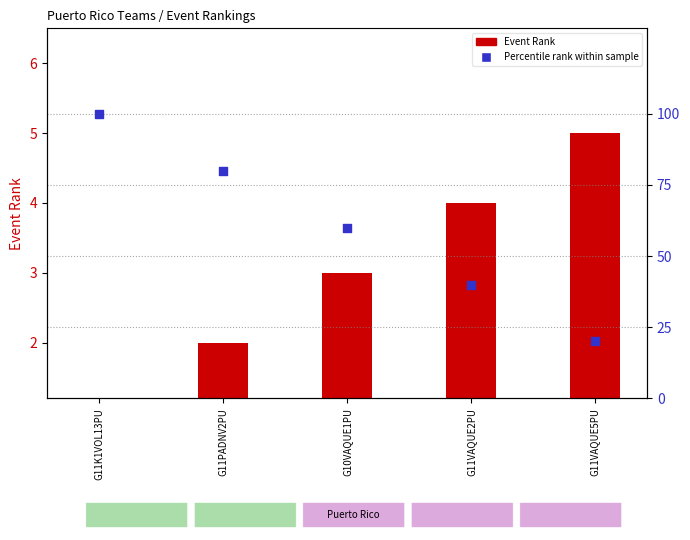

What are all the series names shown in the legend?

Event Rank, Percentile rank within sample